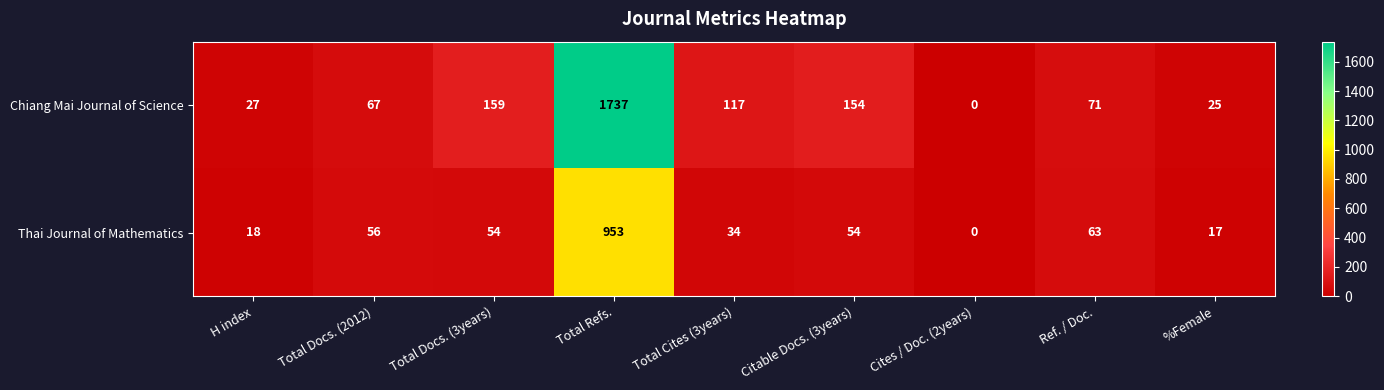

The Thai Journal of Mathematics series shows 17 at %Female. True or false?

True